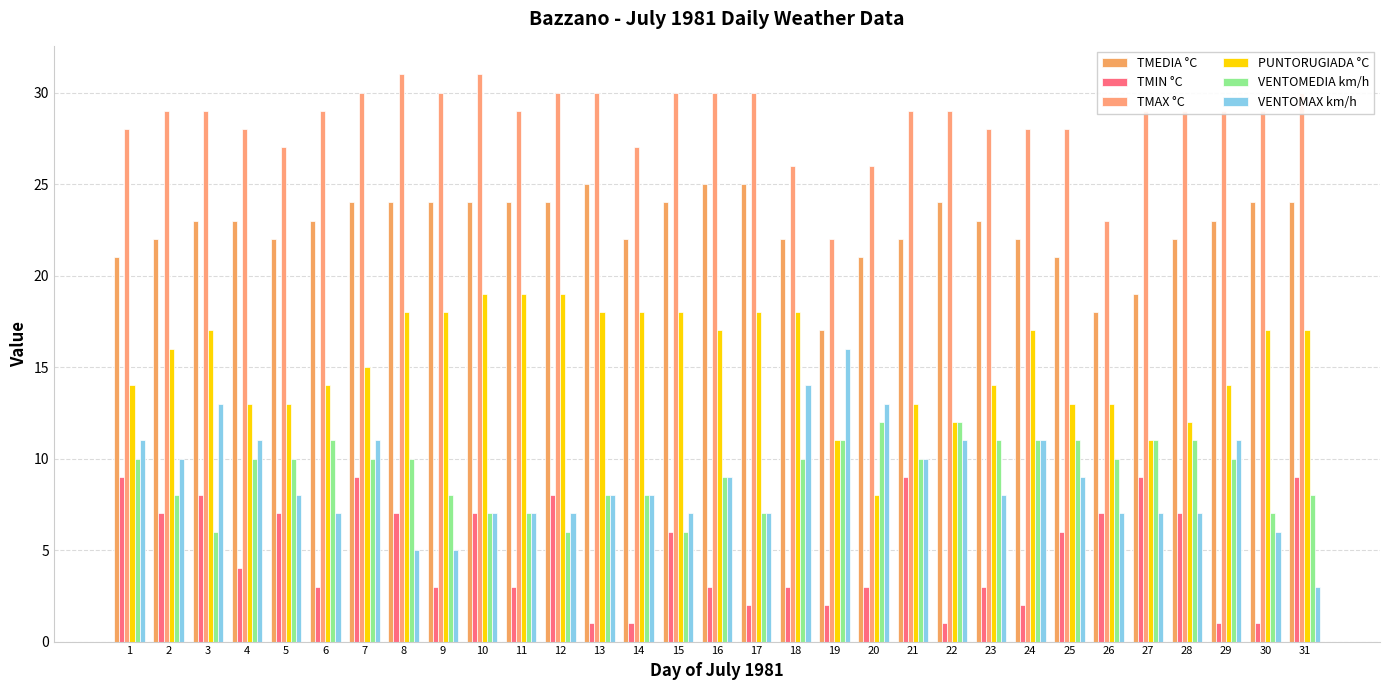

How many distinct data groups are displayed?

6